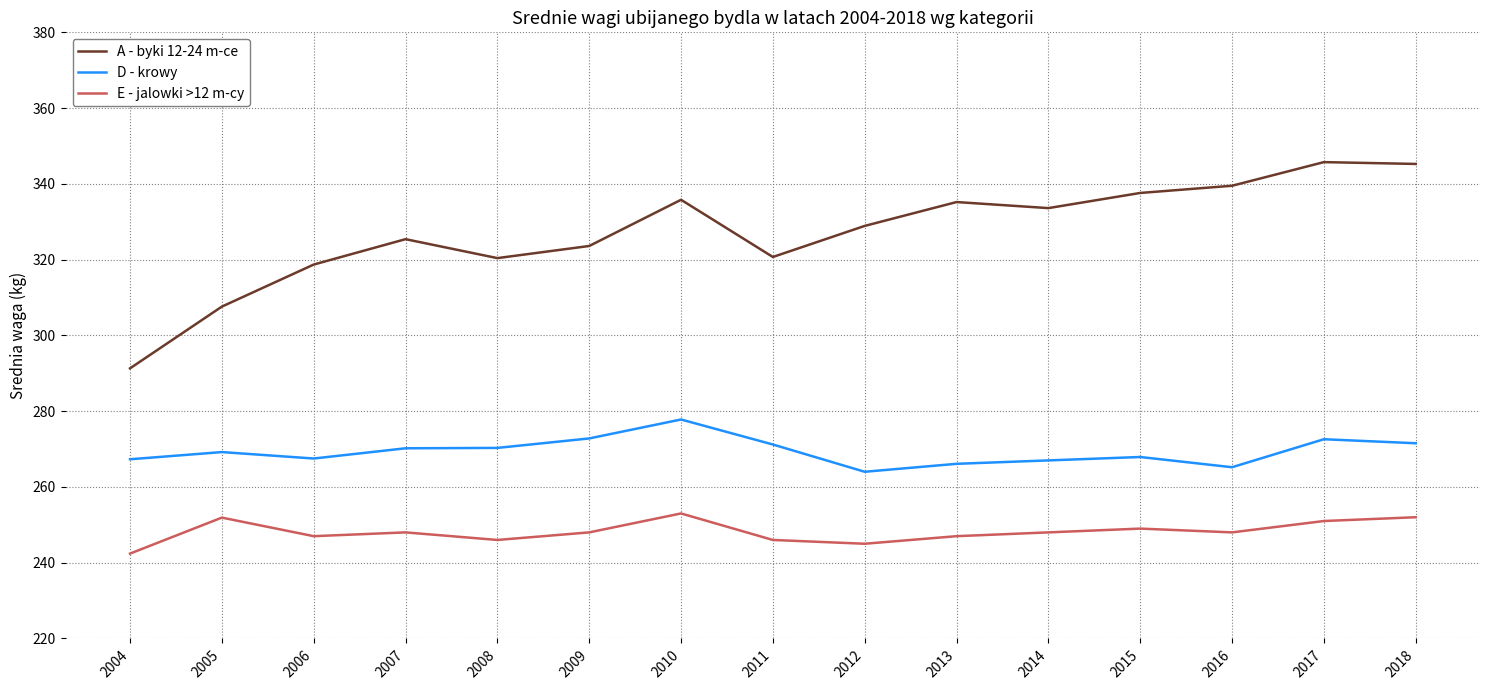

At 2013, list the series in order from largest to smallest.

A - byki 12-24 m-ce, D - krowy, E - jalowki >12 m-cy